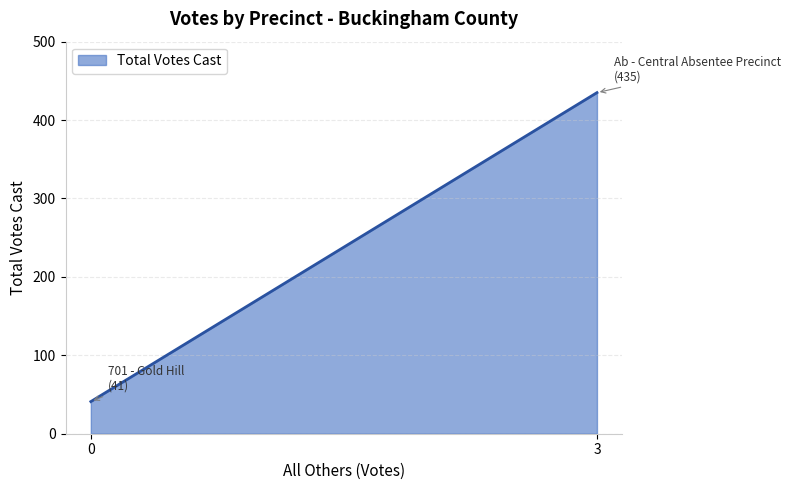

Reading left to right, what are all the values shown in this chart?

0=41	3=435